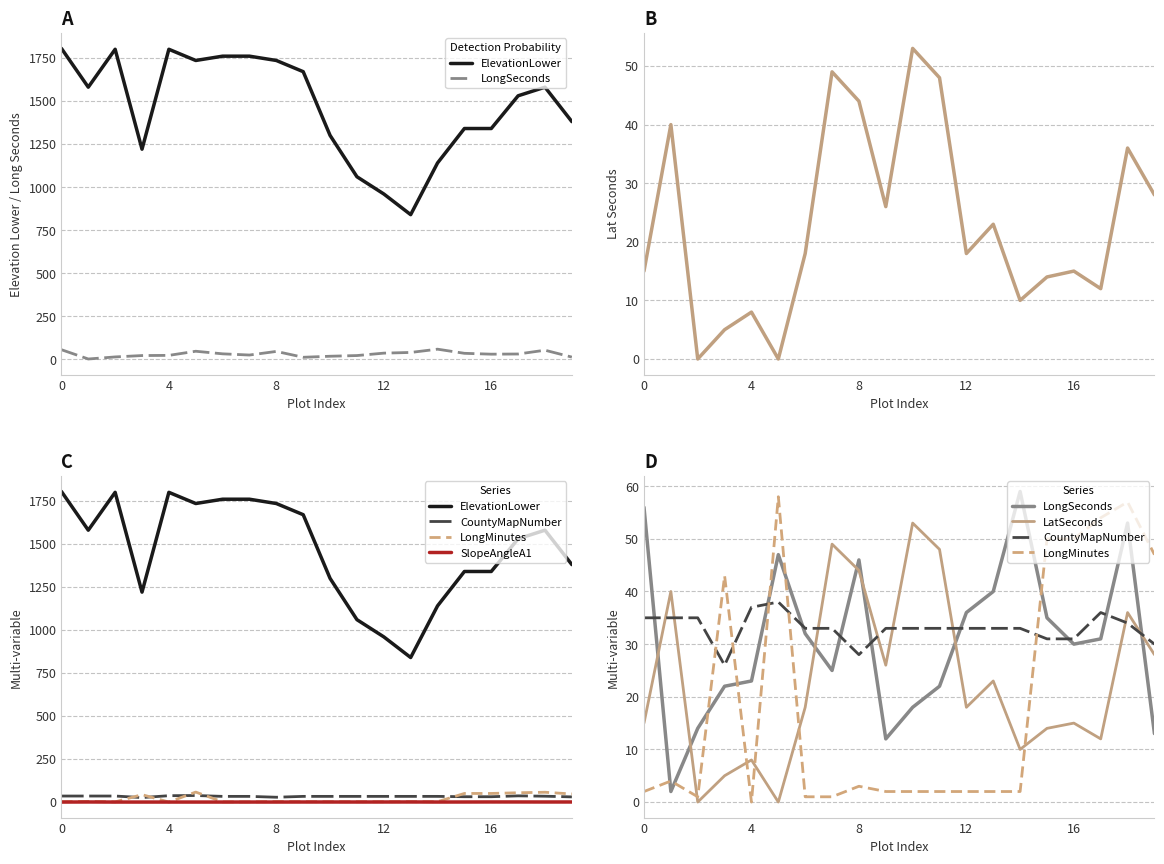

How many values in the CountyMapNumber series exceed 33?

7